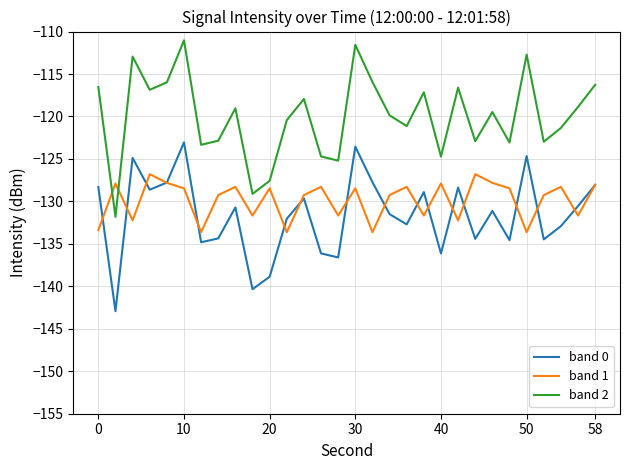

Which series has the largest total across all categories?

band 2